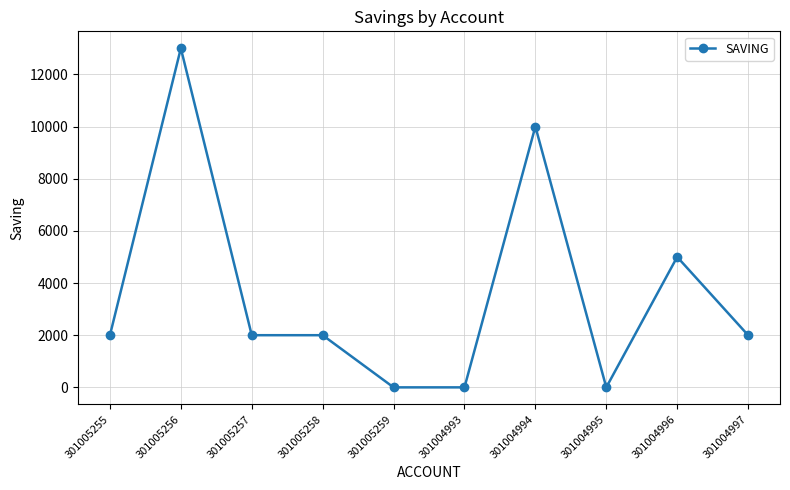

What is the label of the 2nd point from the left?

301005256